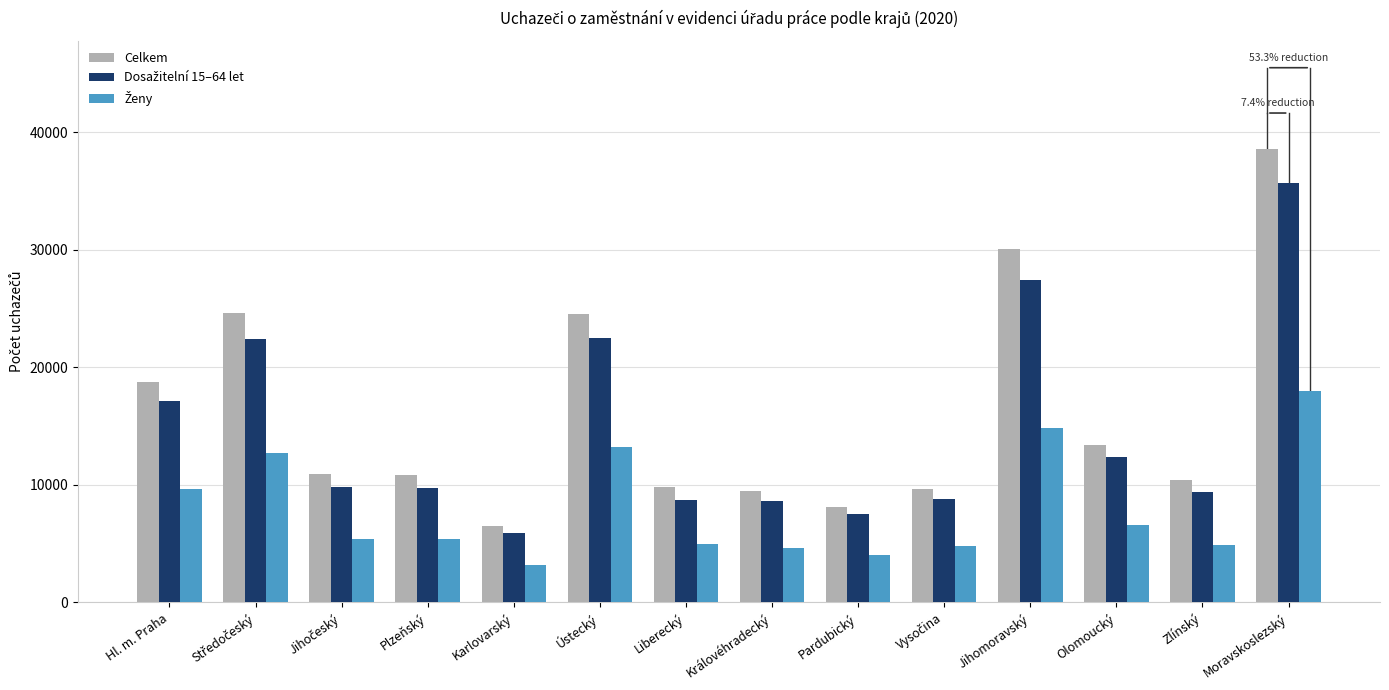

What is the difference between the highest and lowest values at Karlovarský?

3275